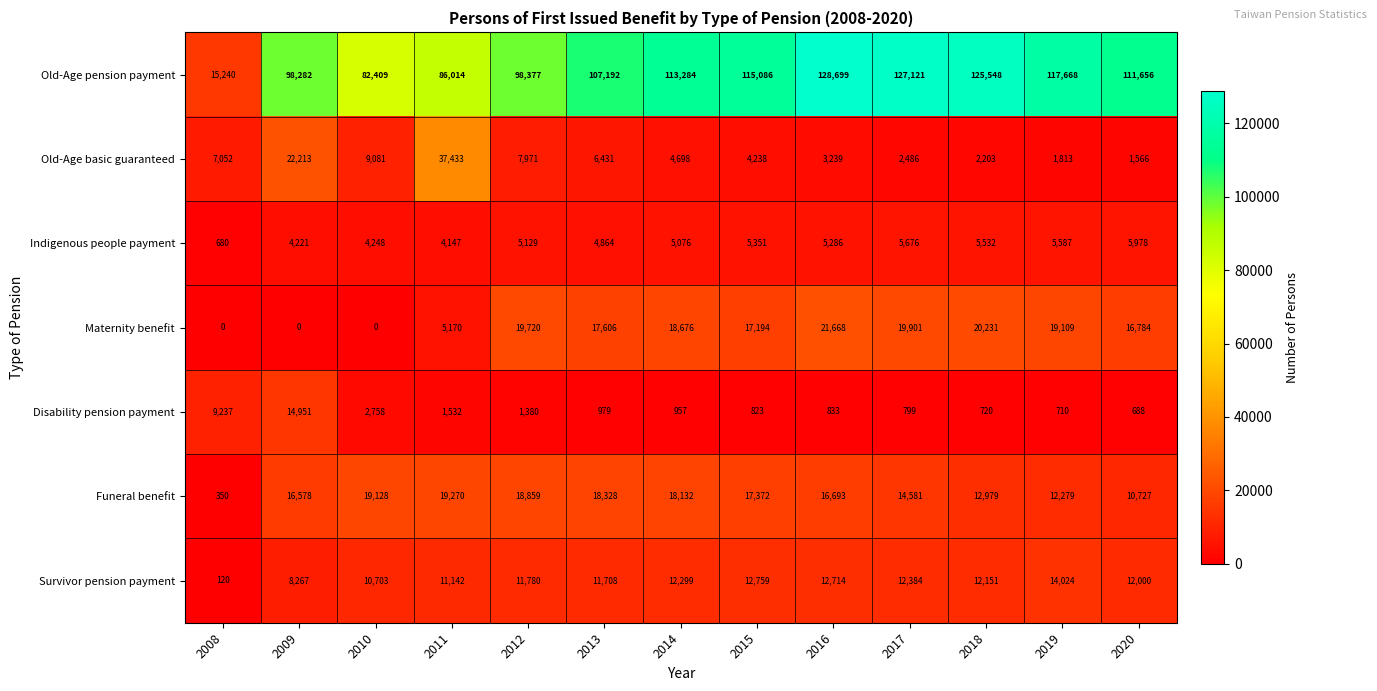

Which series has the largest total across all categories?

Old-Age pension payment